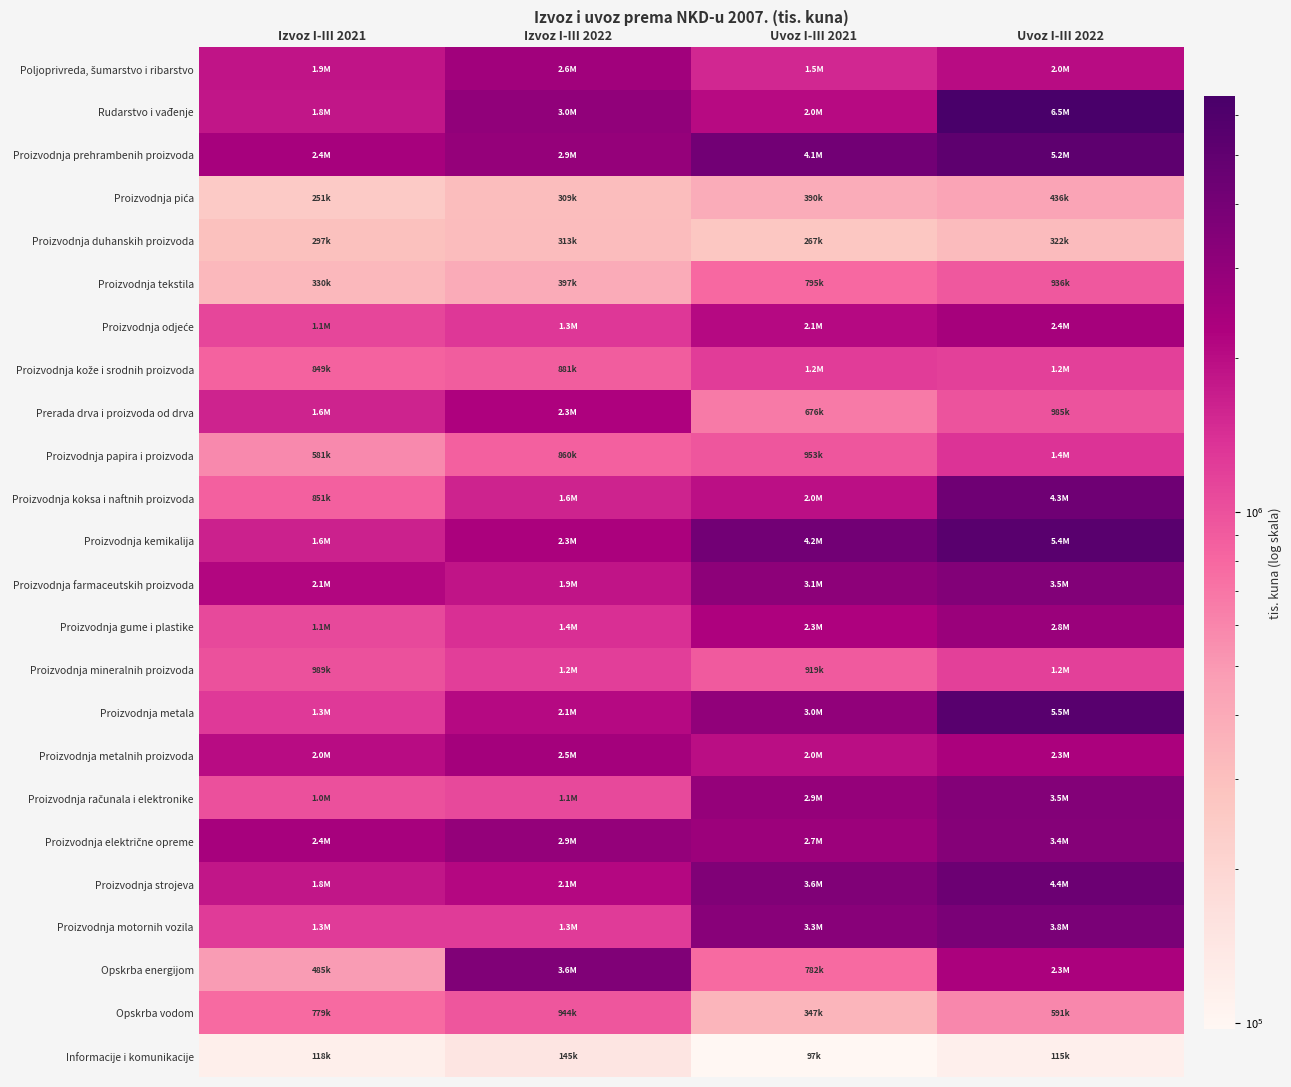

What is the total value across all series at Izvoz I-III 2022?

39859821